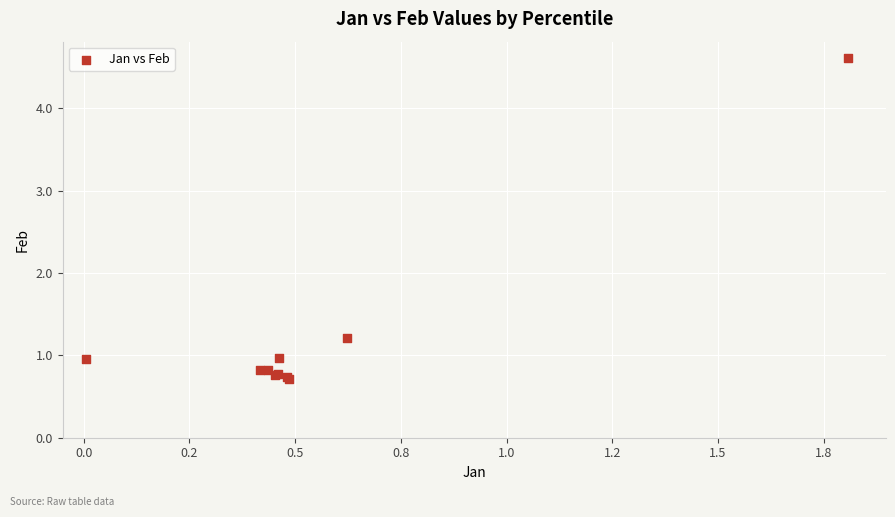

What Y value in the scatter plot is closest to 2?

1.2